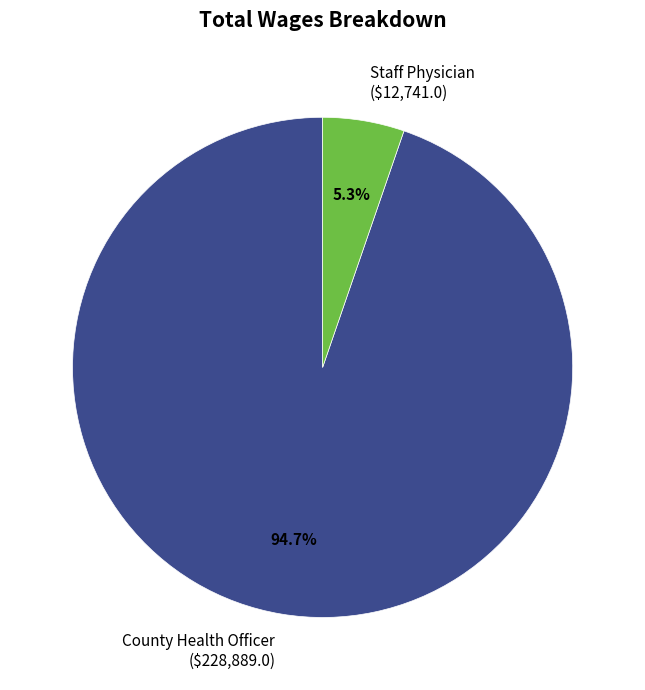

Is County Health Officer the majority of the pie?

Yes